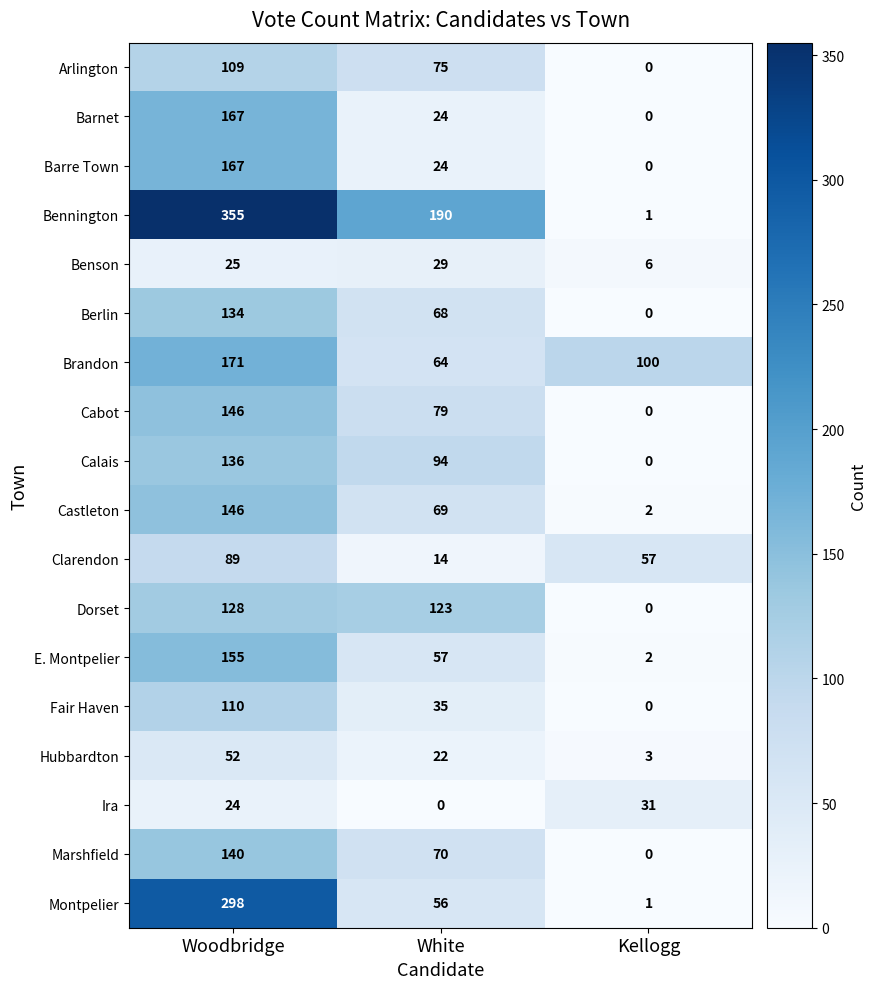

At how many categories does at least one series exceed 286?

1